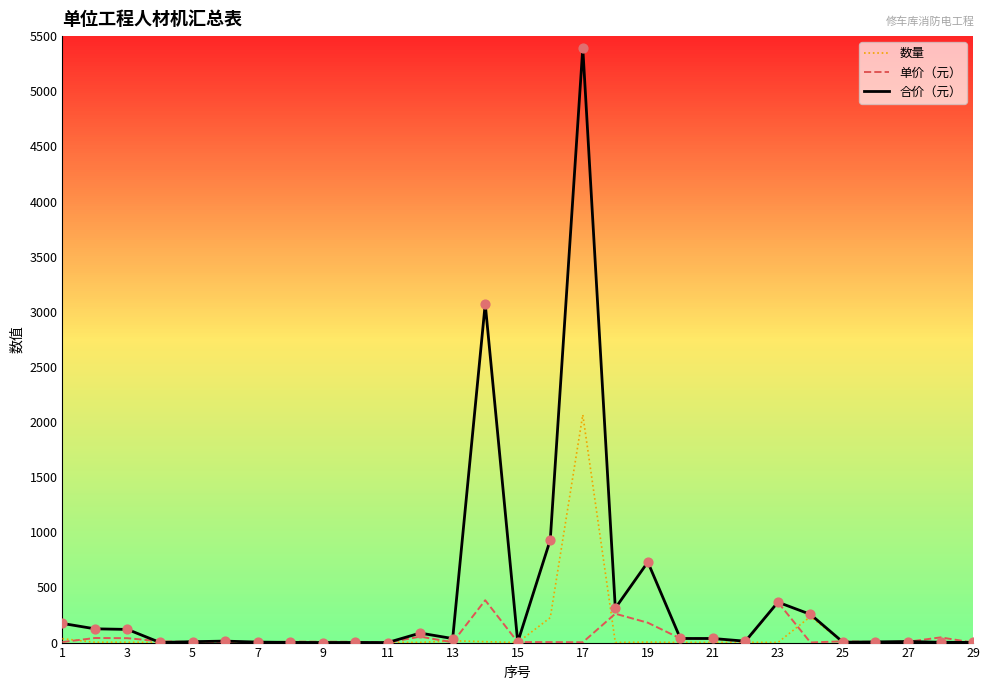

At how many categories does at least one series exceed 1648?

2